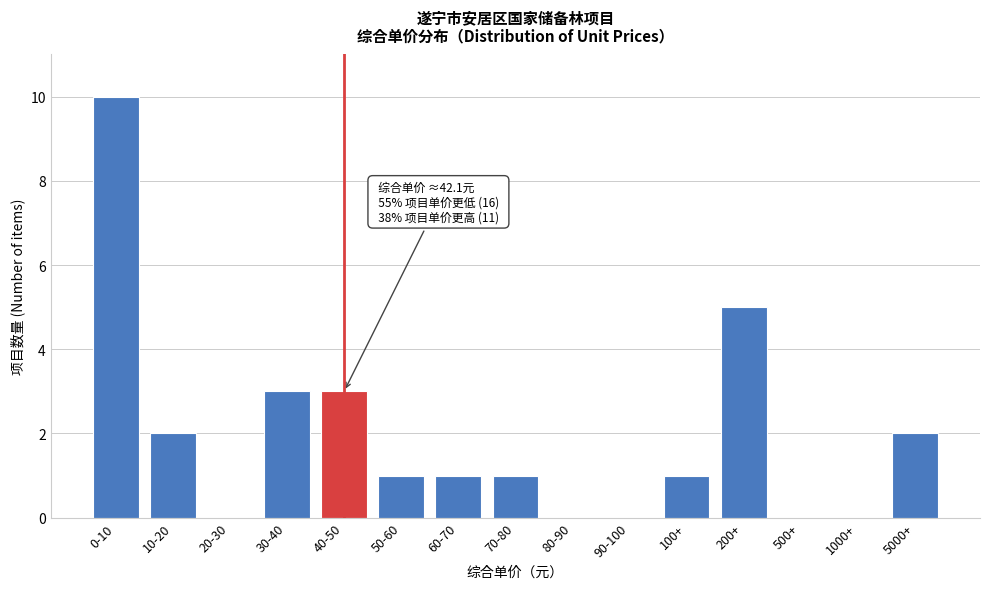

Reading right to left, extract all data points from this chart.

5000+=2	1000+=0	500+=0	200+=5	100+=1	90-100=0	80-90=0	70-80=1	60-70=1	50-60=1	40-50=3	30-40=3	20-30=0	10-20=2	0-10=10